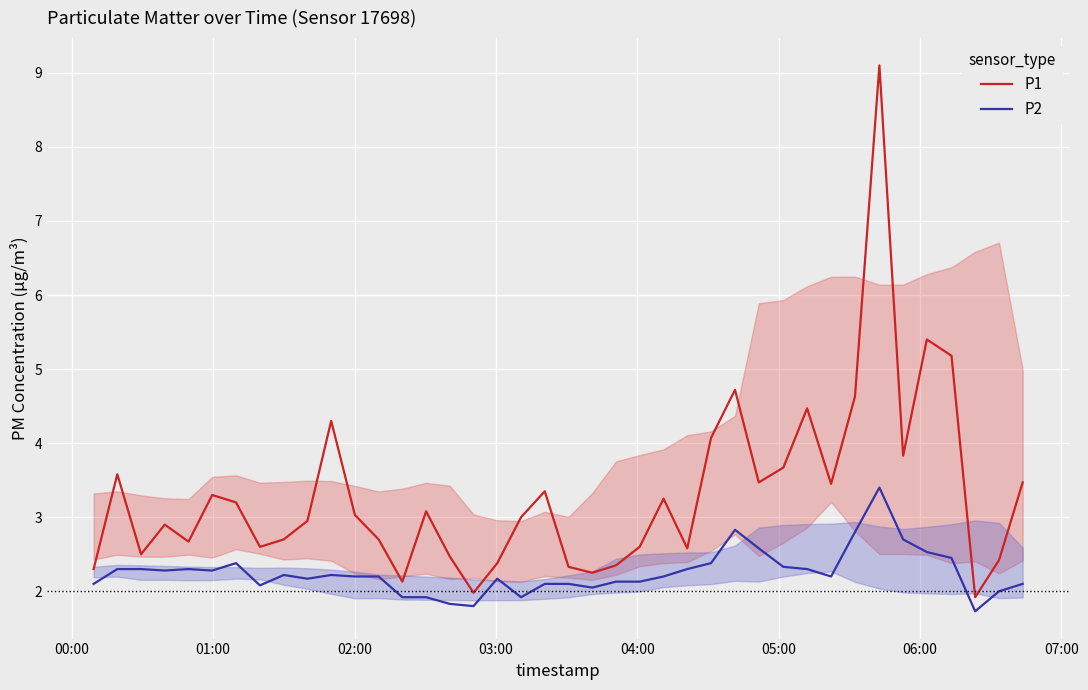

What is the minimum value shown in the chart?

1.7